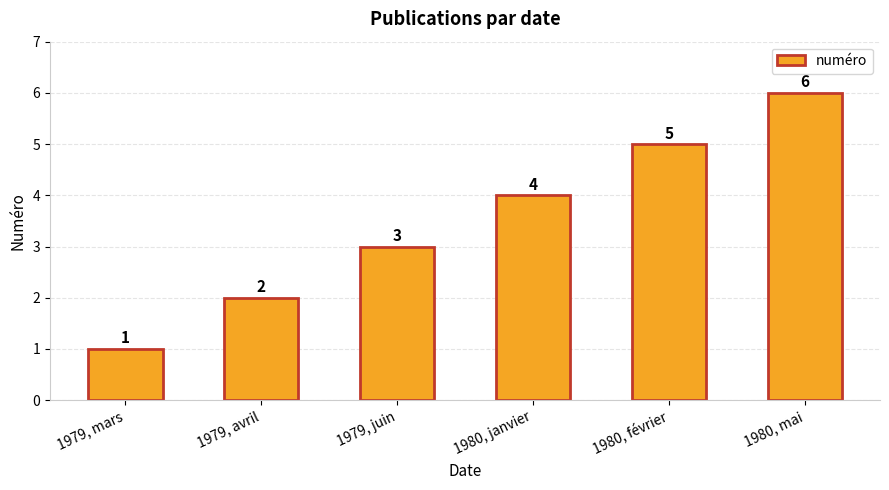

How many values are between 2 and 5?

4